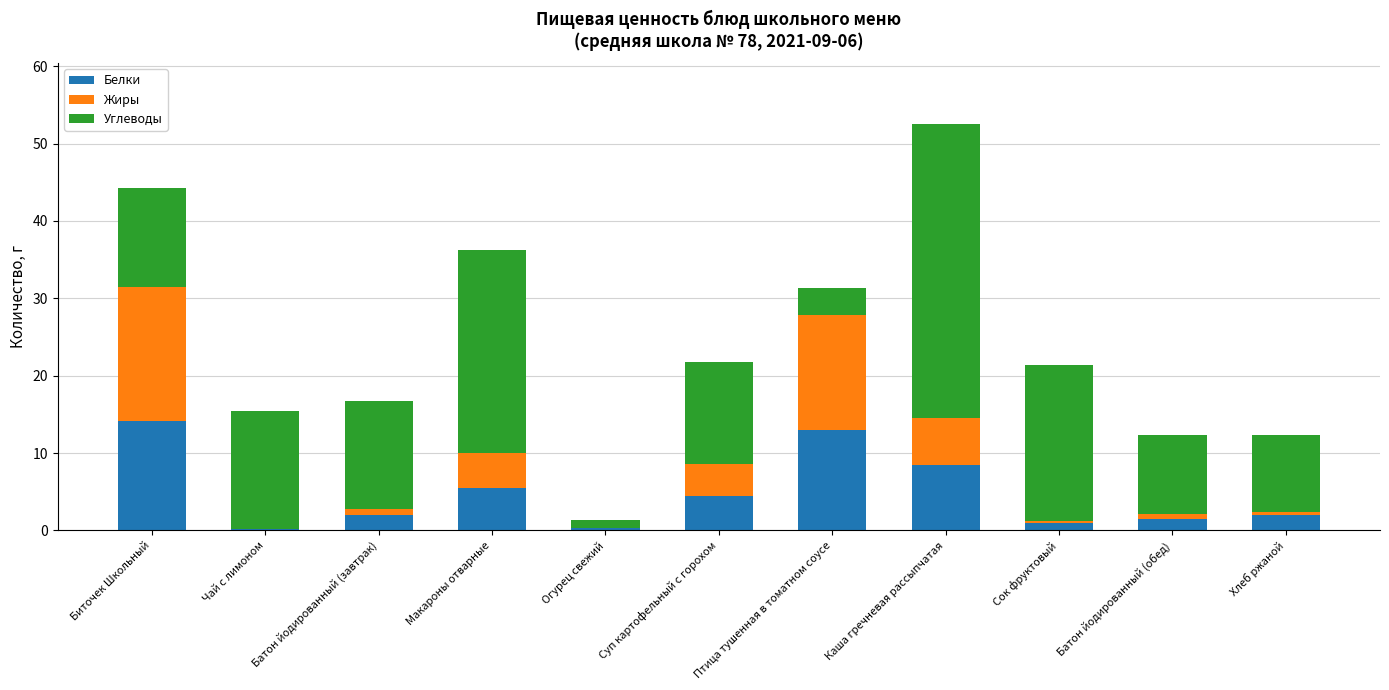

At which category is the sum across all series the highest?

Каша гречневая рассыпчатая